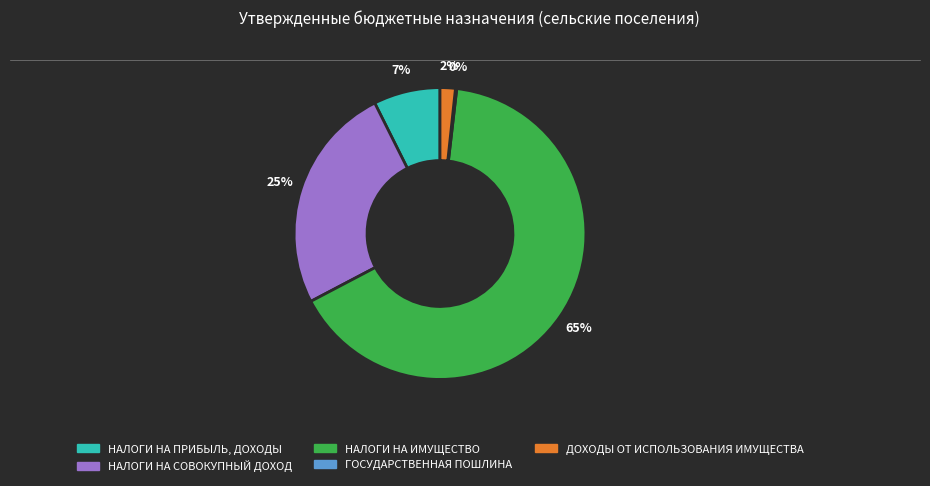

Which slice is the largest?

НАЛОГИ НА ИМУЩЕСТВО